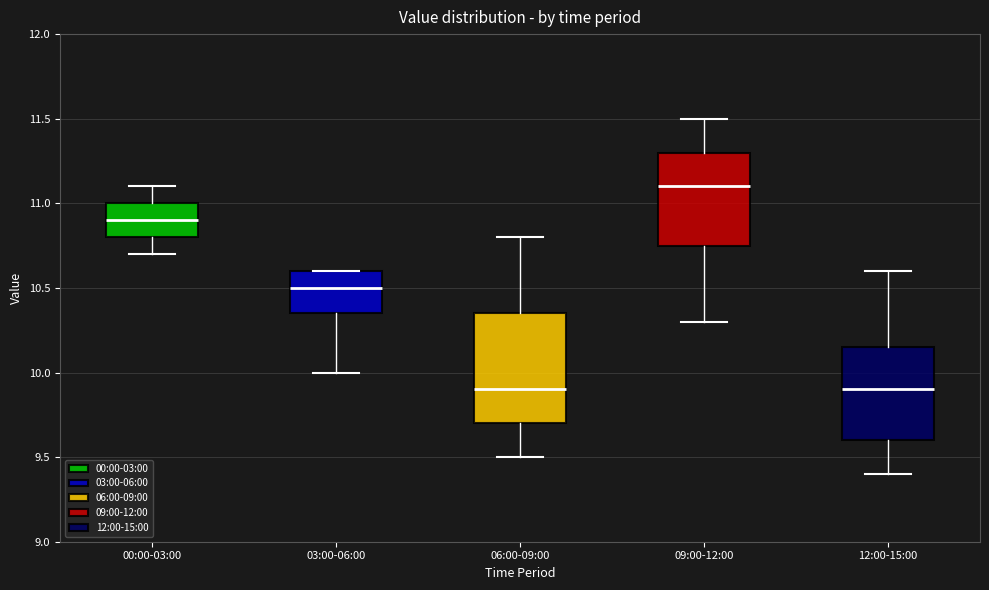

Reading left to right, read every box against the y-axis: the position of its median line, the range the box covers, and the ends of its whiskers. The values are not printed on the chart, so give them approximately, as read against the axis.

00:00-03:00: median 10.90, box 10.80 to 11.00, whiskers 10.70 to 11.10
03:00-06:00: median 10.50, box 10.35 to 10.60, whiskers 10.00 to 10.60
06:00-09:00: median 9.90, box 9.70 to 10.35, whiskers 9.50 to 10.80
09:00-12:00: median 11.10, box 10.75 to 11.30, whiskers 10.30 to 11.50
12:00-15:00: median 9.90, box 9.60 to 10.15, whiskers 9.40 to 10.60